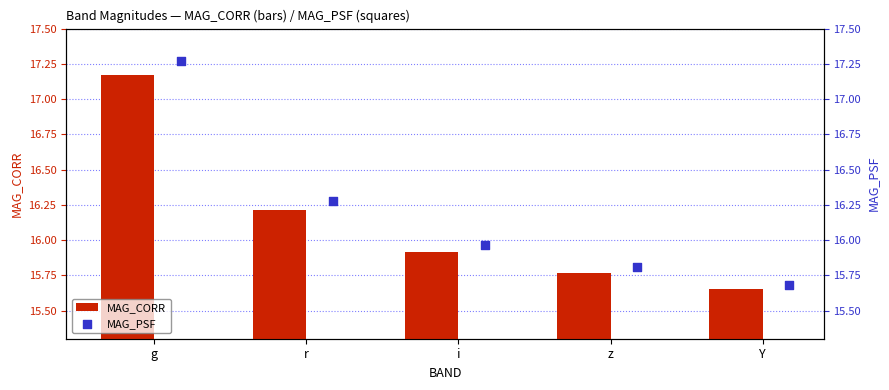

Which series has the largest total across all categories?

MAG_PSF